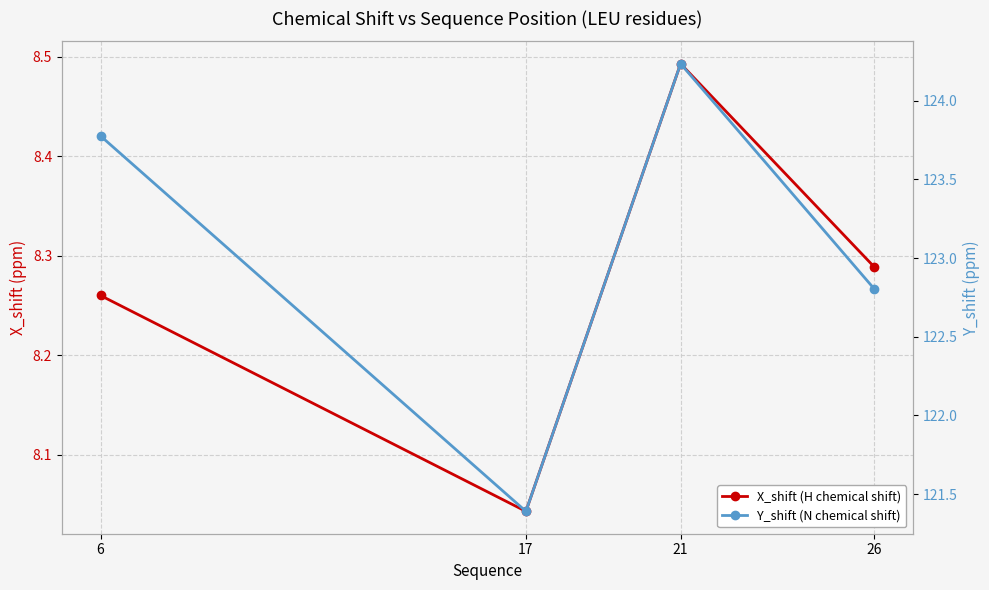

What is the sum of all Y_shift (N chemical shift) values?

492.2